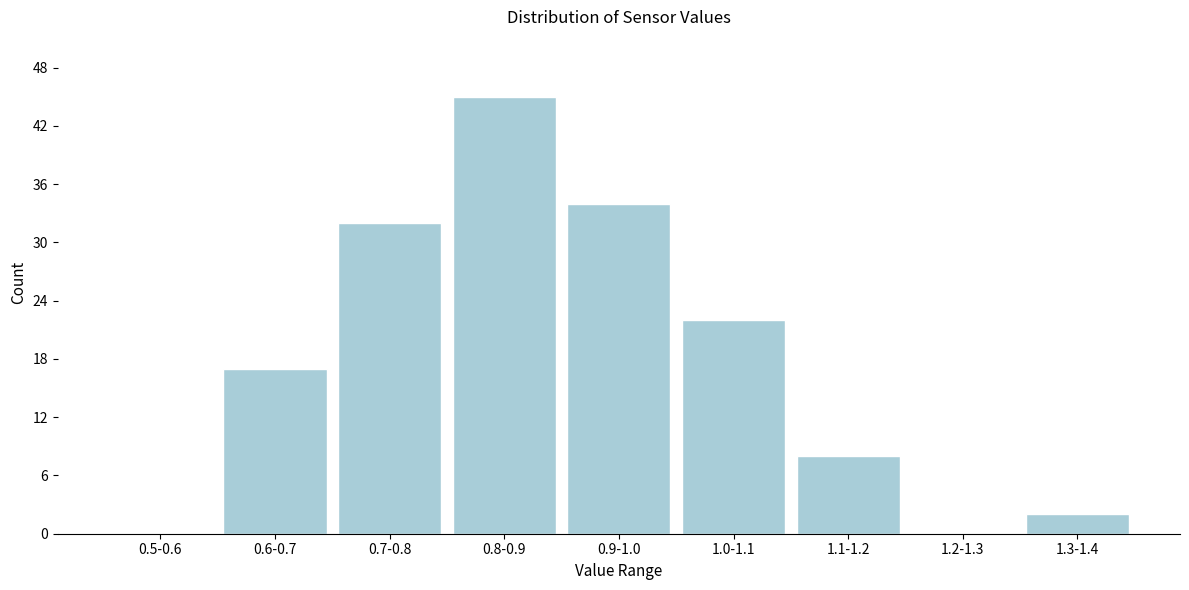

Reading left to right, transcribe all the data shown in this chart.

0.5-0.6=0	0.6-0.7=17	0.7-0.8=32	0.8-0.9=45	0.9-1.0=34	1.0-1.1=22	1.1-1.2=8	1.2-1.3=0	1.3-1.4=2